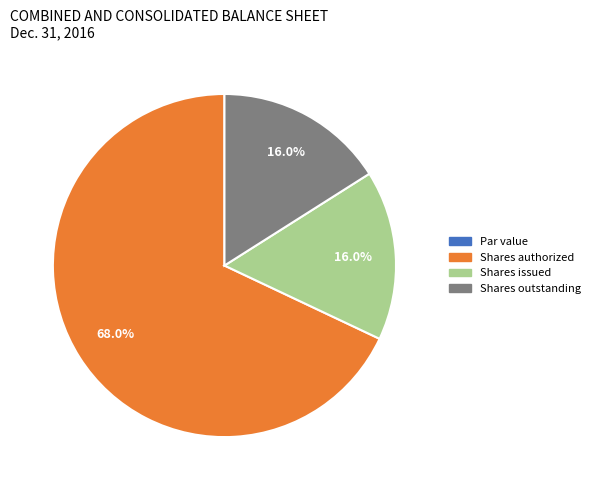

Which category has the biggest portion of the pie?

Shares authorized